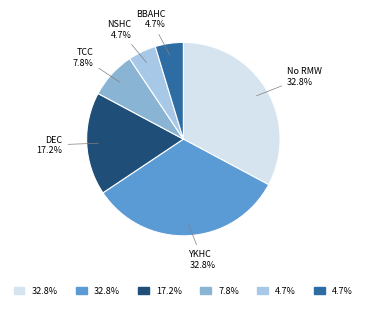

Which has a higher value, DEC or No RMW?

No RMW